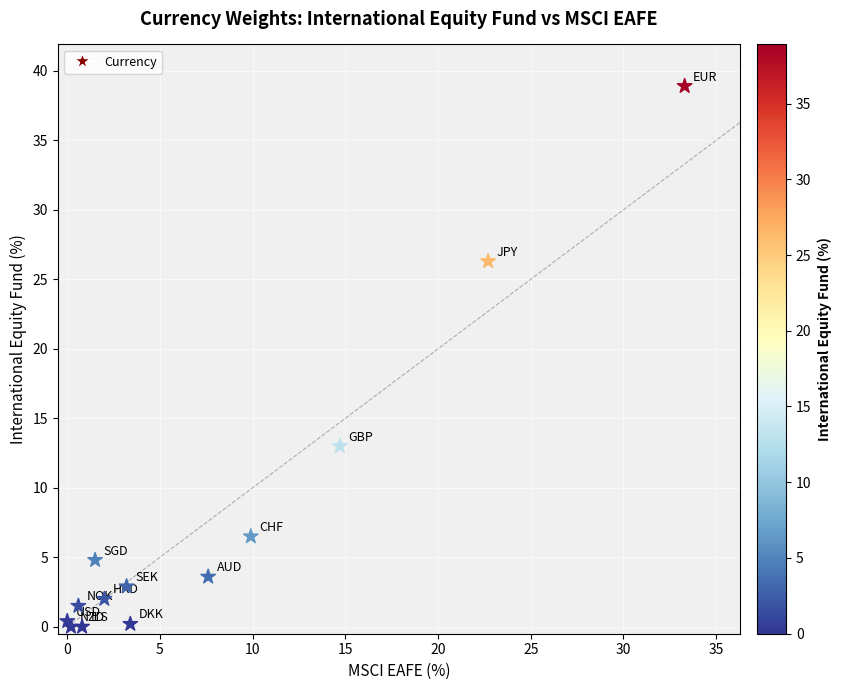

What Y value in the scatter plot is closest to 19?

13.0